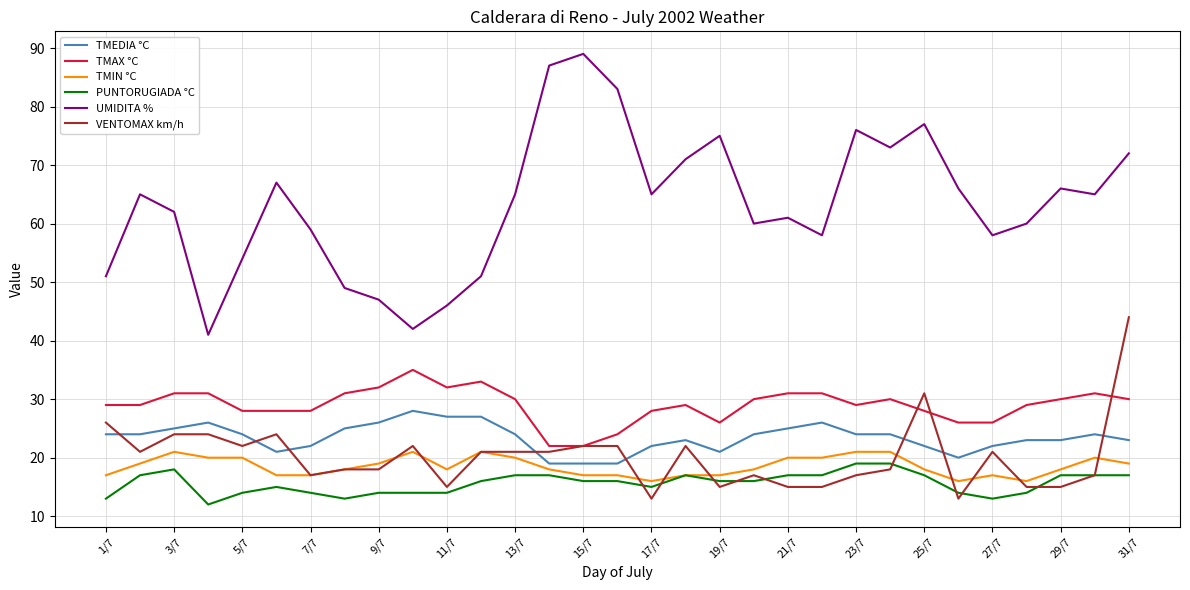

What is the maximum value shown in the chart?

89